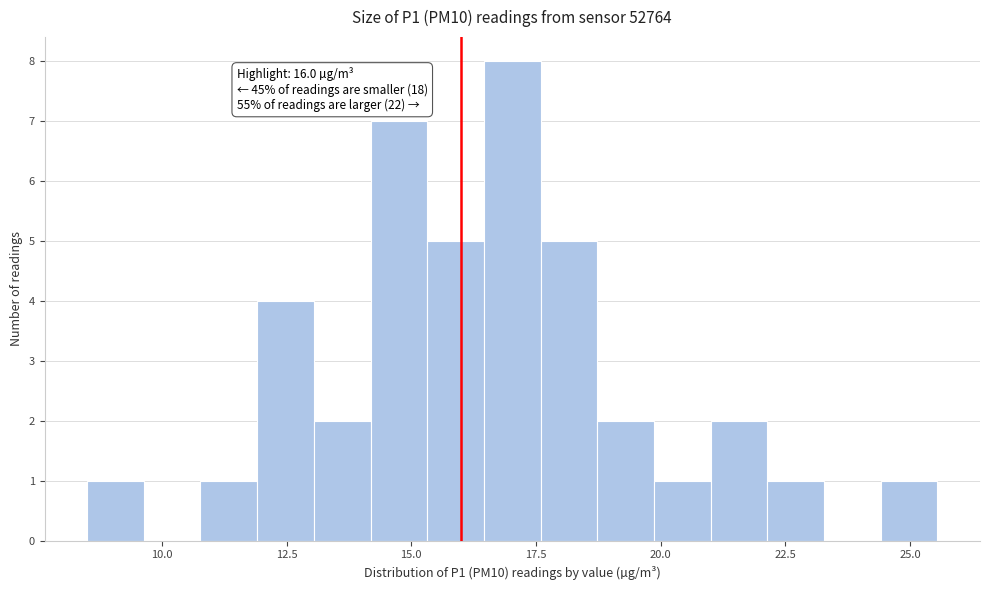

Read against the x-axis, roughly where is the centre of the tallest bar?

17.0